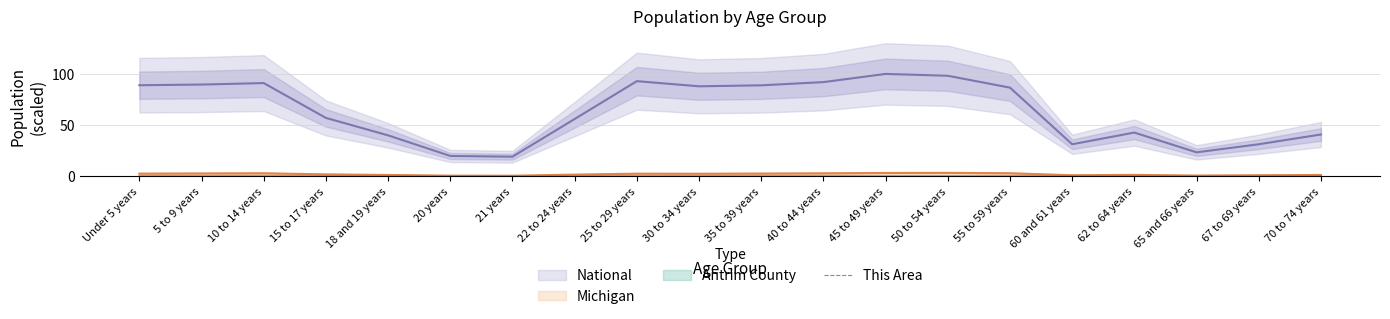

What position from the right is 60 and 61 years?

5